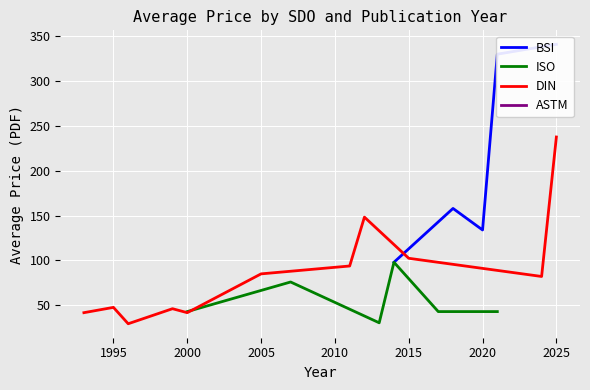

How many data points in BSI are above 134?

3